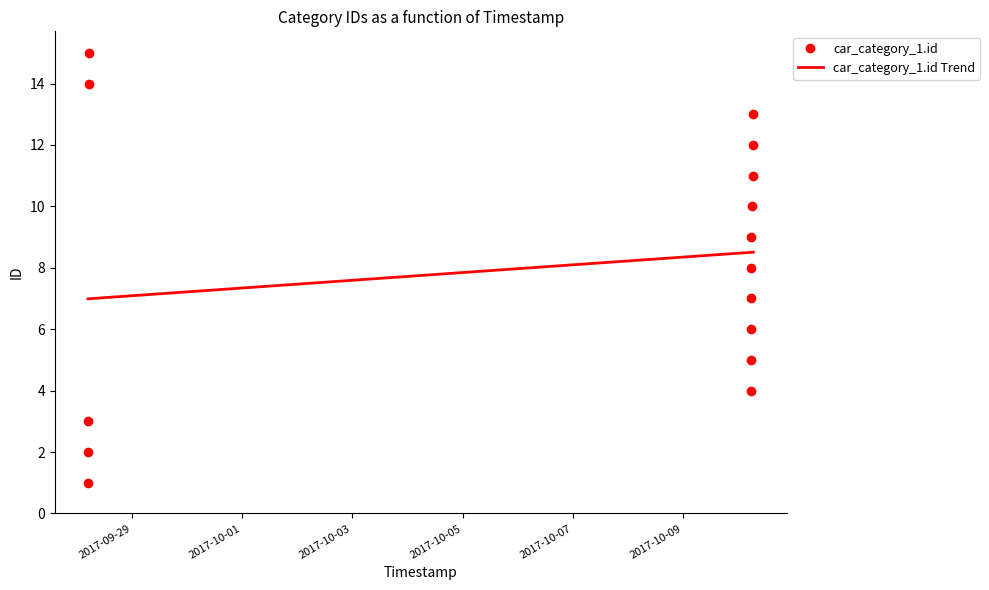

How many distinct data groups are displayed?

2